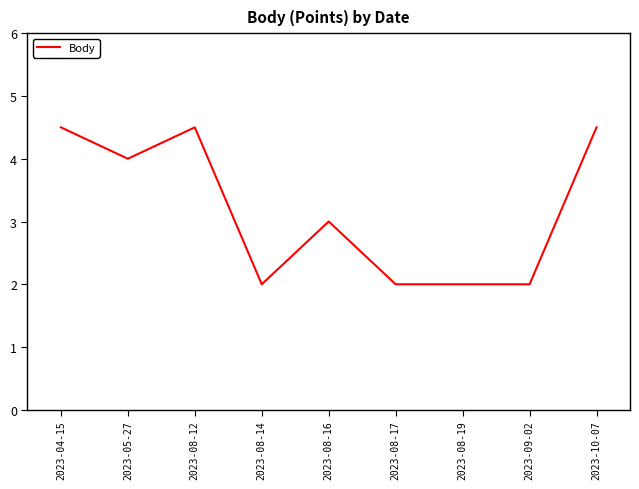

What position from the left is 2023-08-16?

5